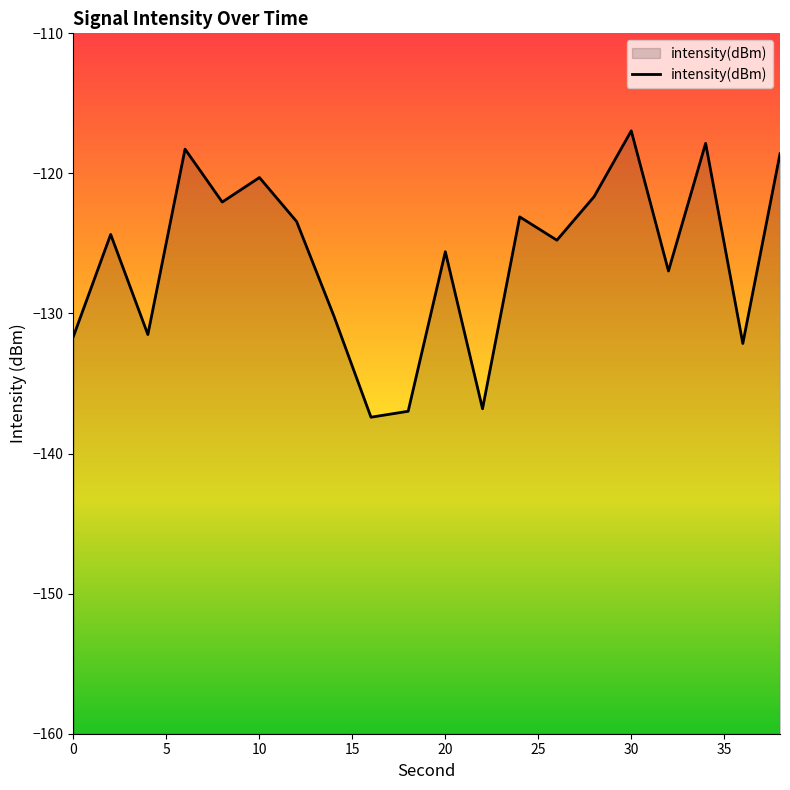

What is the difference between the maximum and minimum values?

20.4